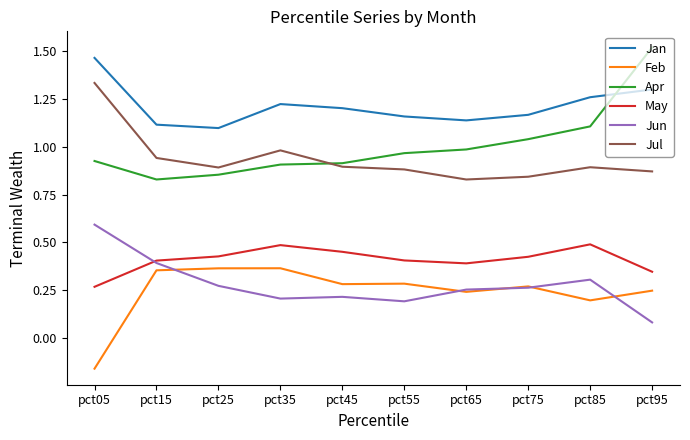

How many categories are shown in the chart?

10